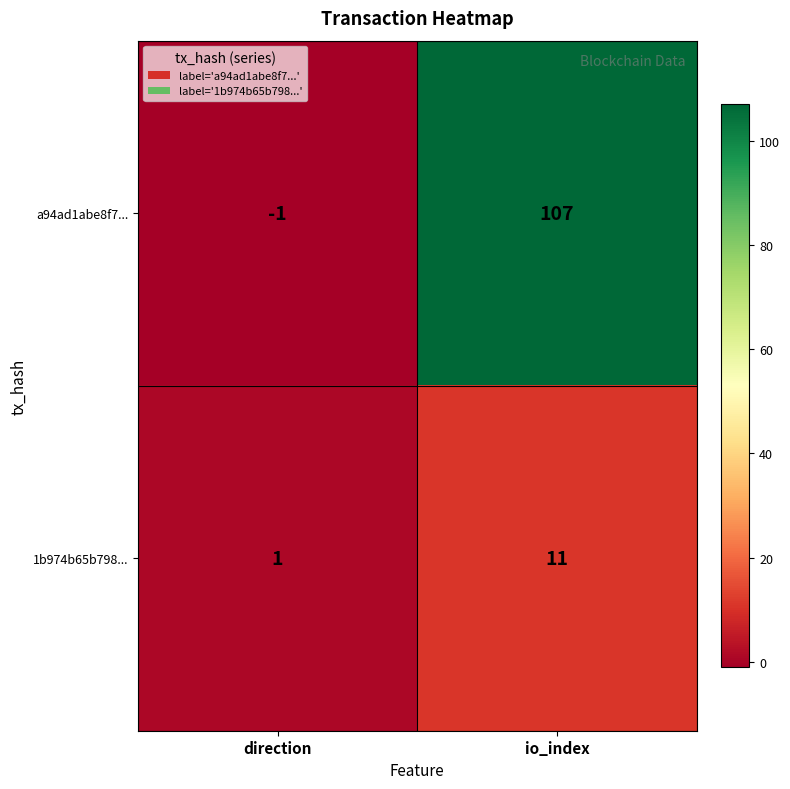

What is the difference between the a94ad1abe8f7... values at direction and io_index?

108